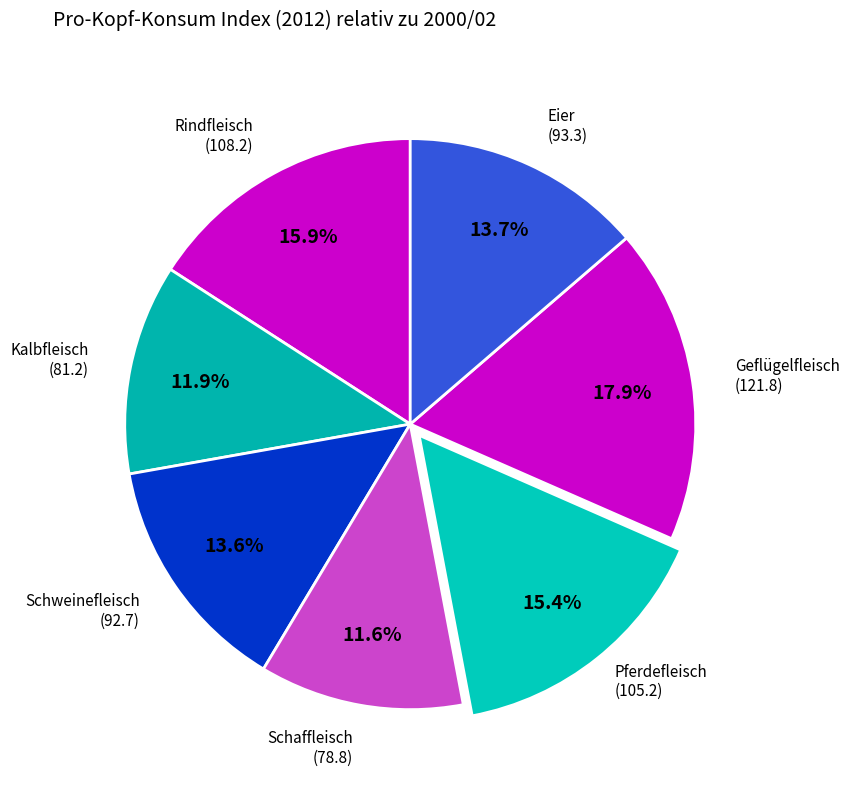

Rank the categories by value from lowest to highest.

Schaffleisch, Kalbfleisch, Schweinefleisch, Eier, Pferdefleisch, Rindfleisch, Geflügelfleisch